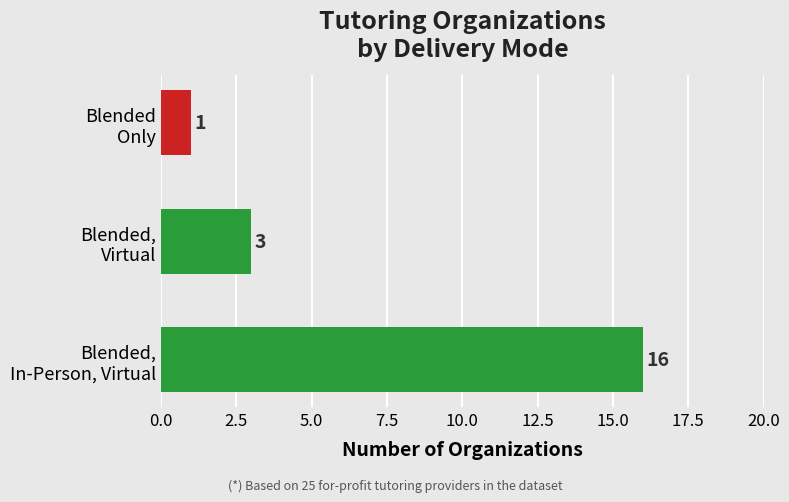

What is the difference between the second highest and minimum values?

2